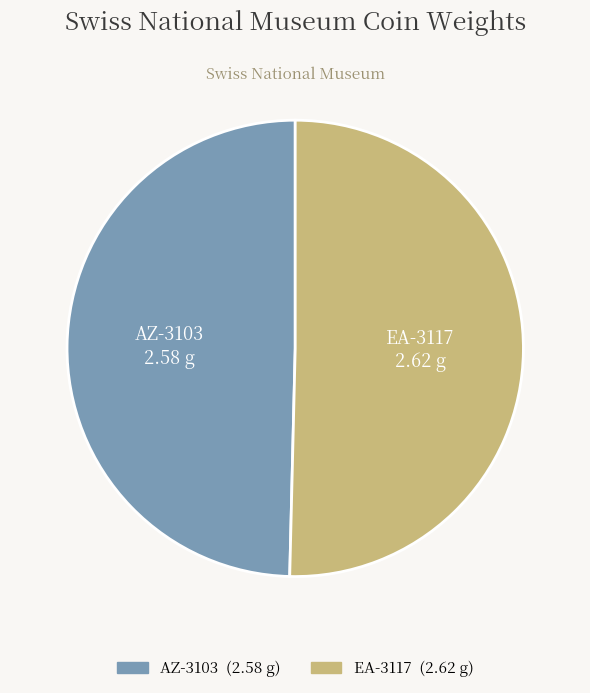

Approximately how many times larger is the value at EA-3117 compared to AZ-3103?

1.0